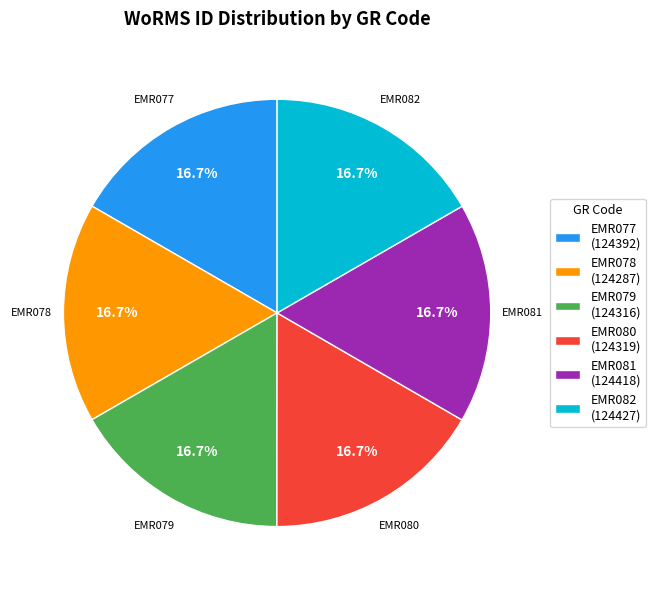

What is the total percentage of EMR082 and EMR079?

33.3%